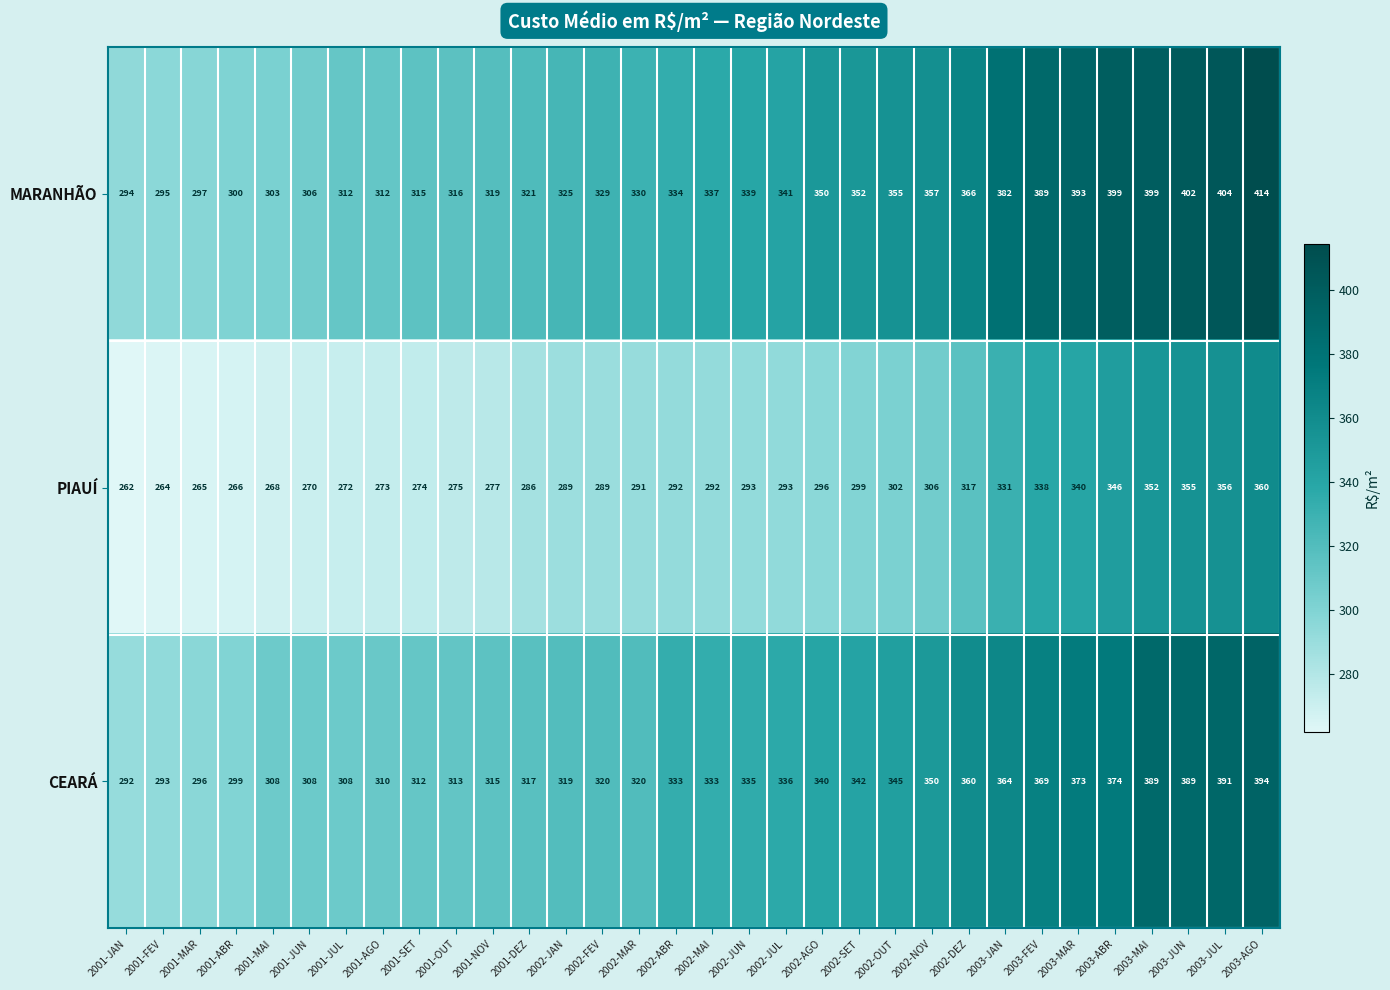

At which category is the sum across all series the highest?

2003-AGO